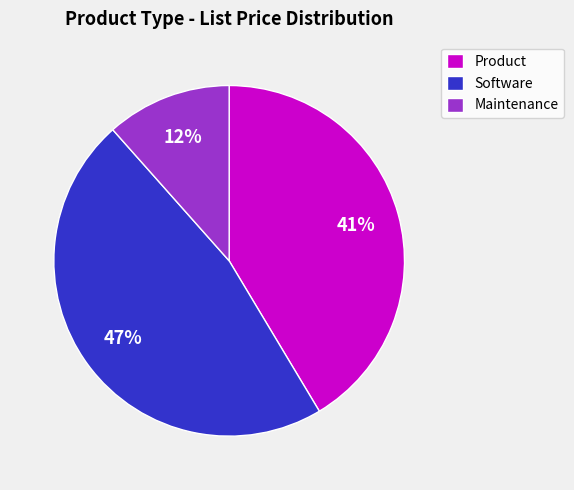

Is there a majority slice in this chart?

No